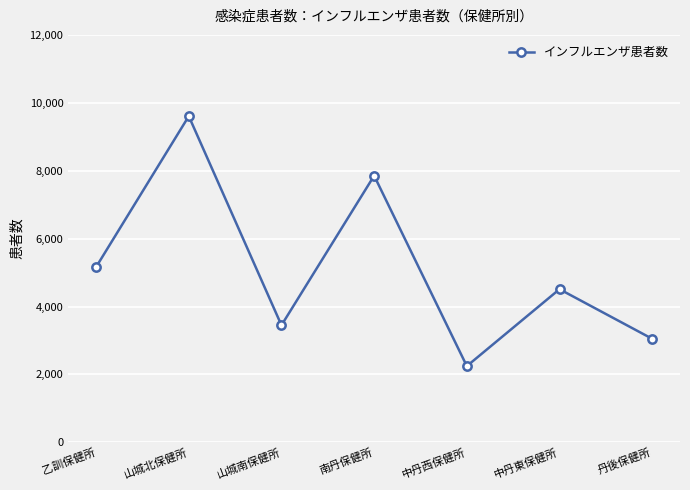

Where is the first local maximum?

山城北保健所